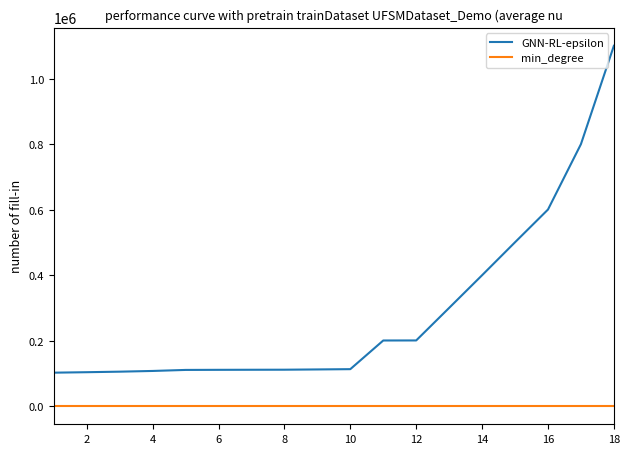

What is the maximum value shown in the chart?

1100505